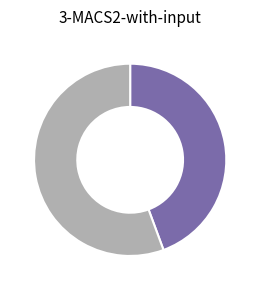

Is there any slice that represents more than half of the pie?

Yes